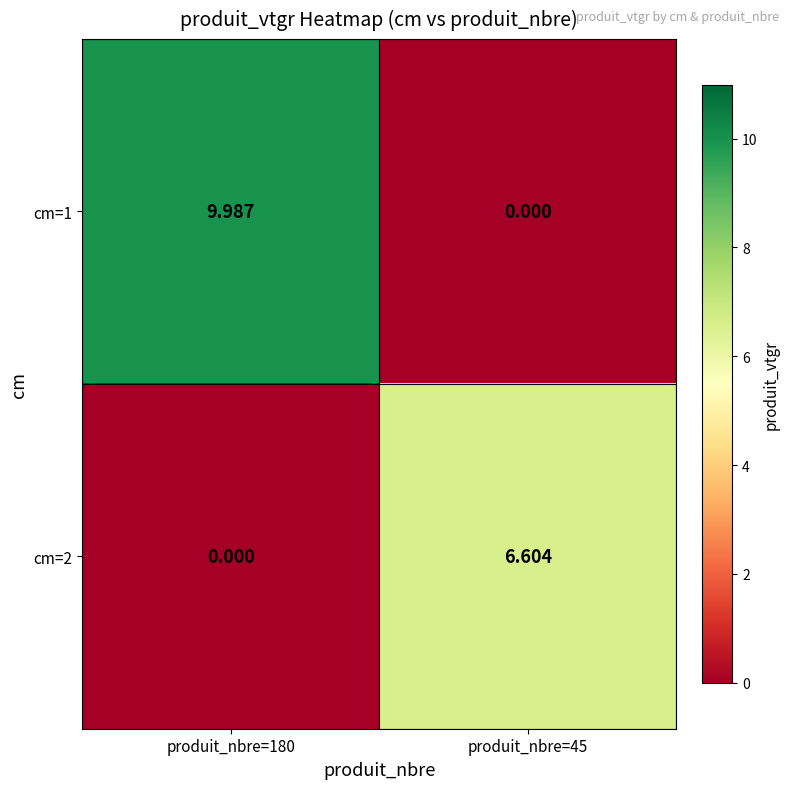

Is the value of cm=1 at produit_nbre=180 greater than the value of cm=2 at produit_nbre=45?

Yes